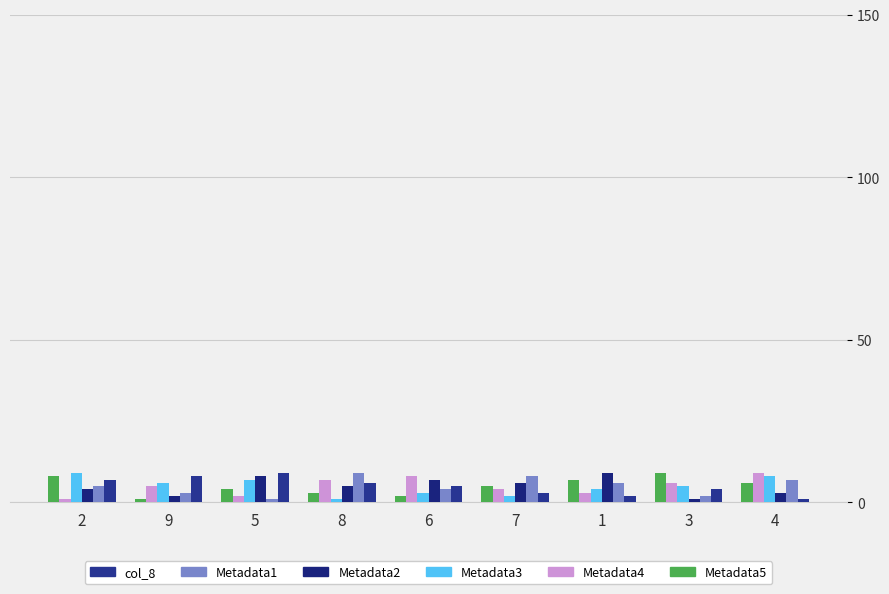

What is the label of the 2nd bar from the right?

3